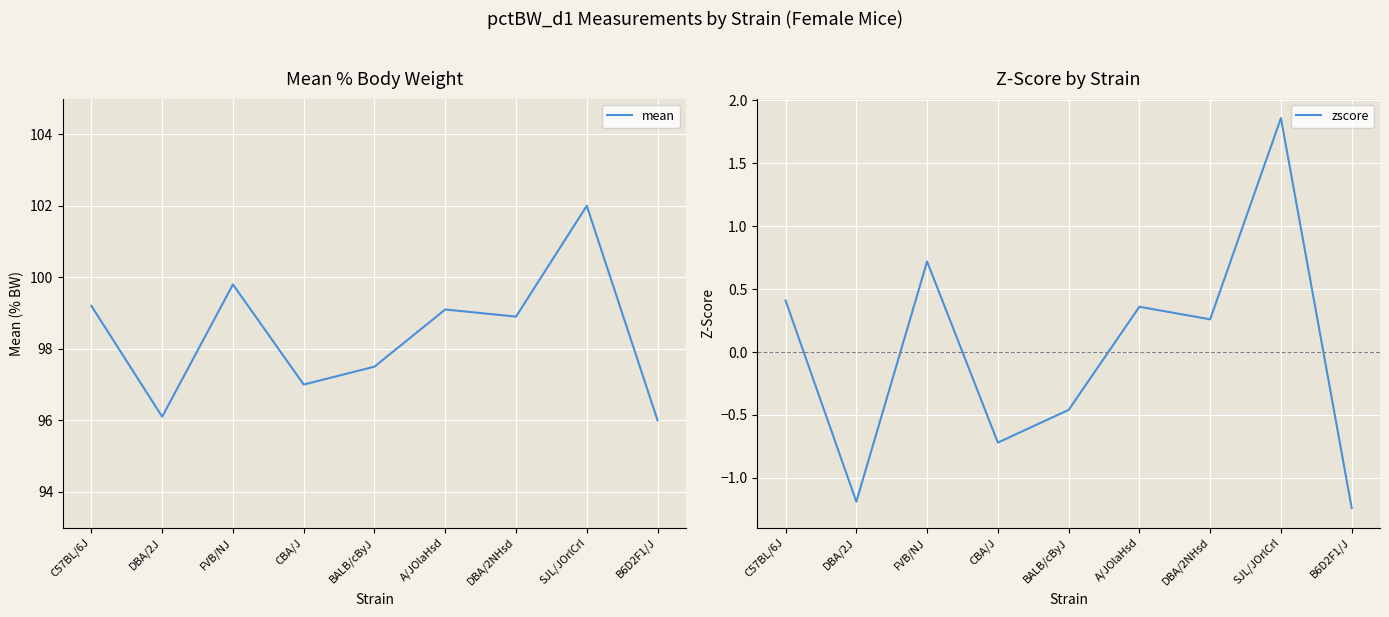

What is the sum of all mean values?

885.6